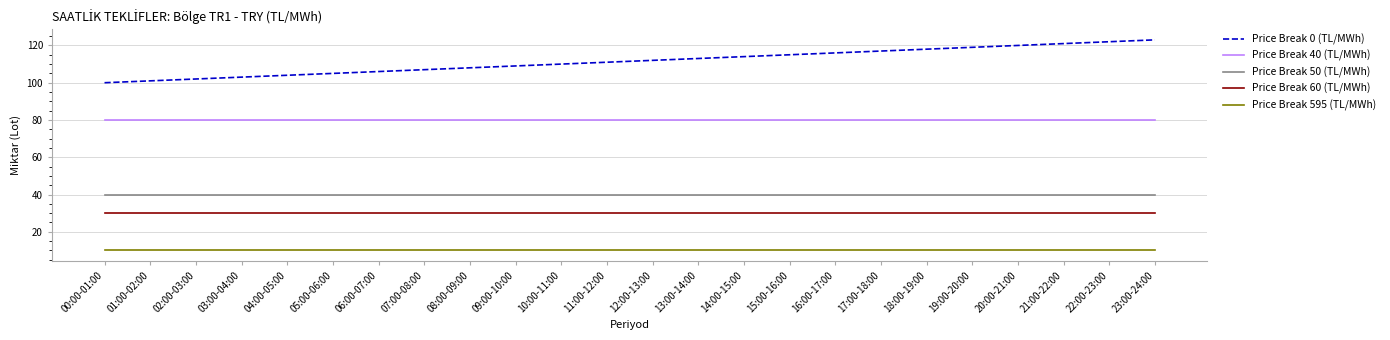

How many lines are shown in the chart?

5